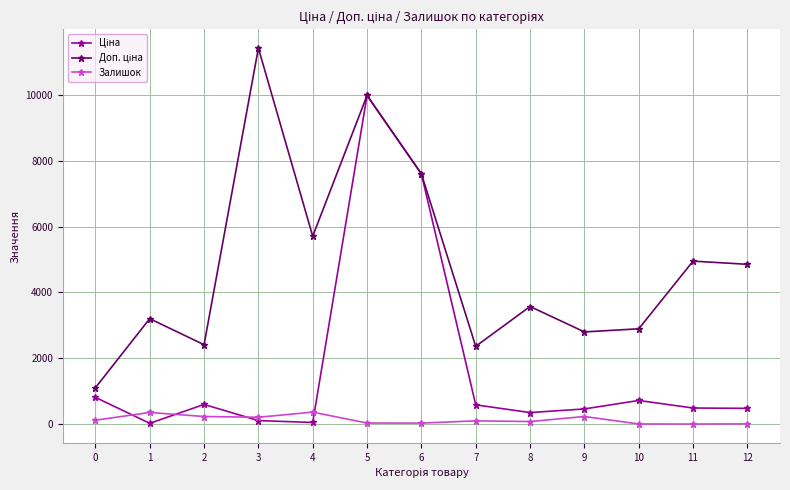

How many values in the Залишок series are below 106?

6